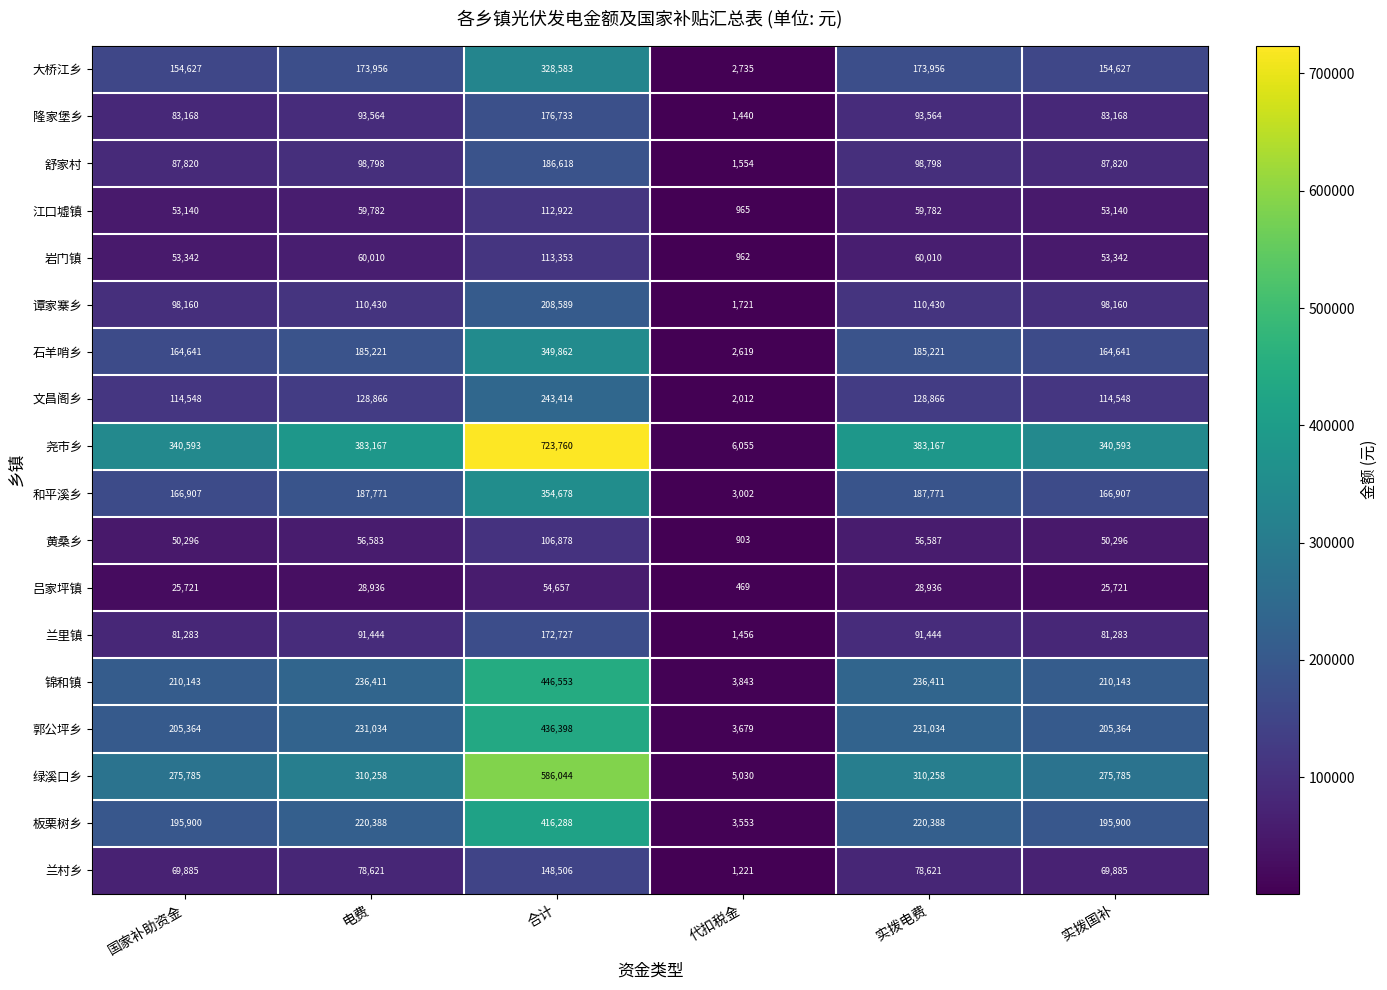

Which series has the widest spread of values?

尧市乡